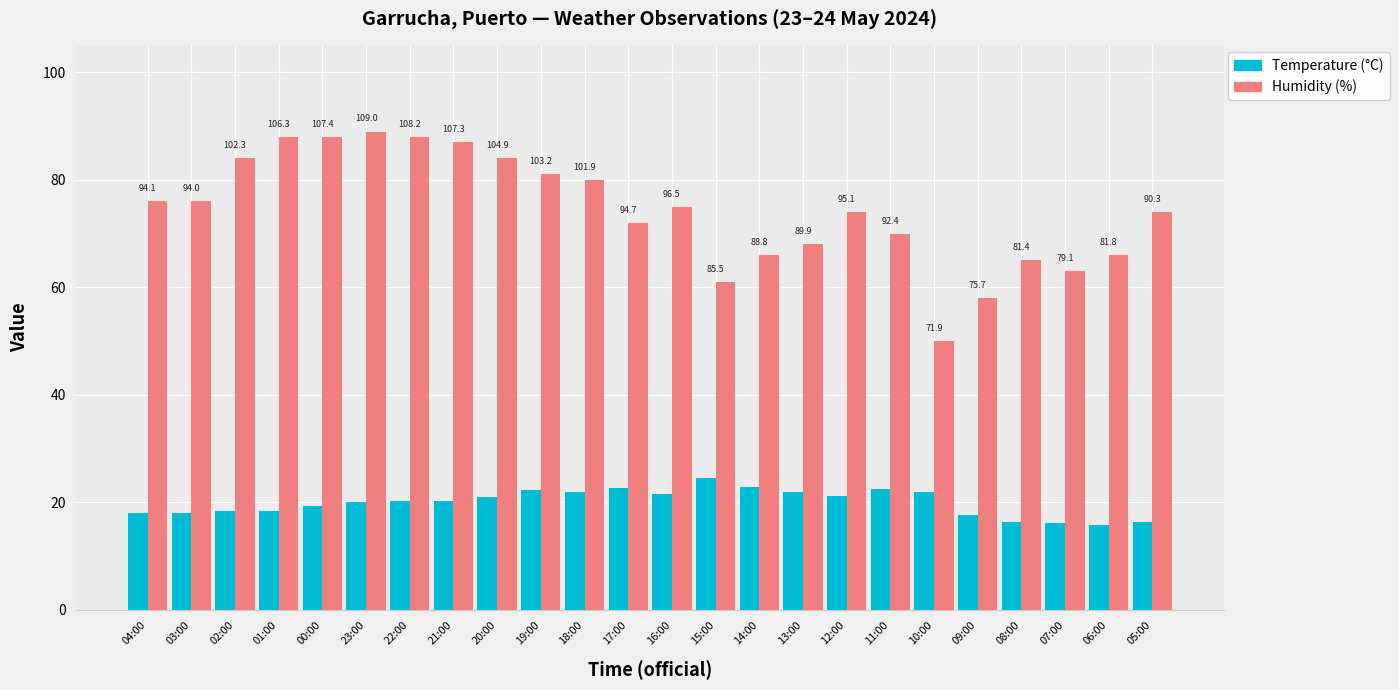

What is the label of the 2nd bar from the left?

03:00